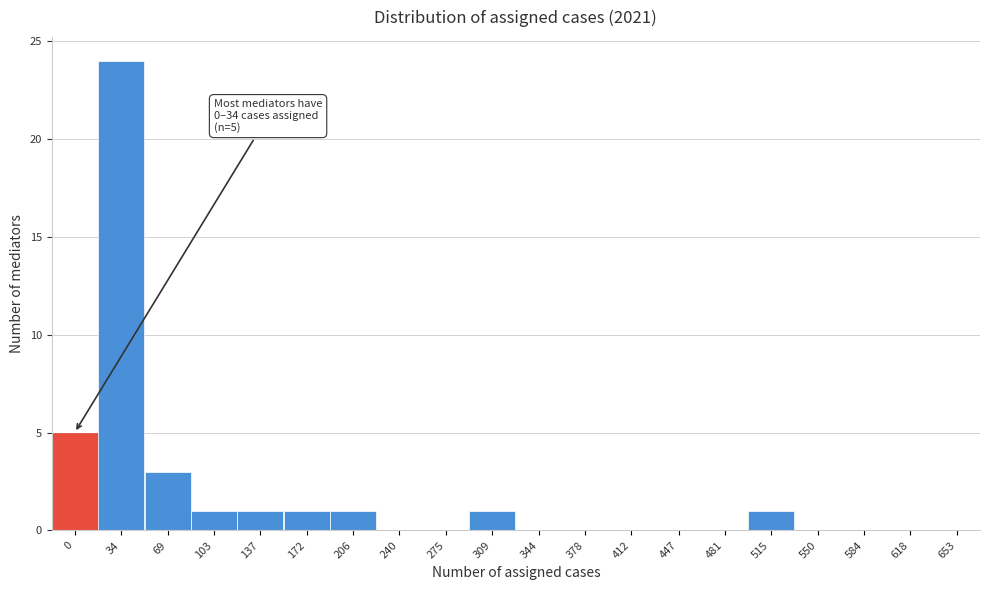

Reading left to right, extract all data points from this chart.

0=5	34=24	69=3	103=1	137=1	172=1	206=1	240=0	275=0	309=1	344=0	378=0	412=0	447=0	481=0	515=1	550=0	584=0	618=0	653=0